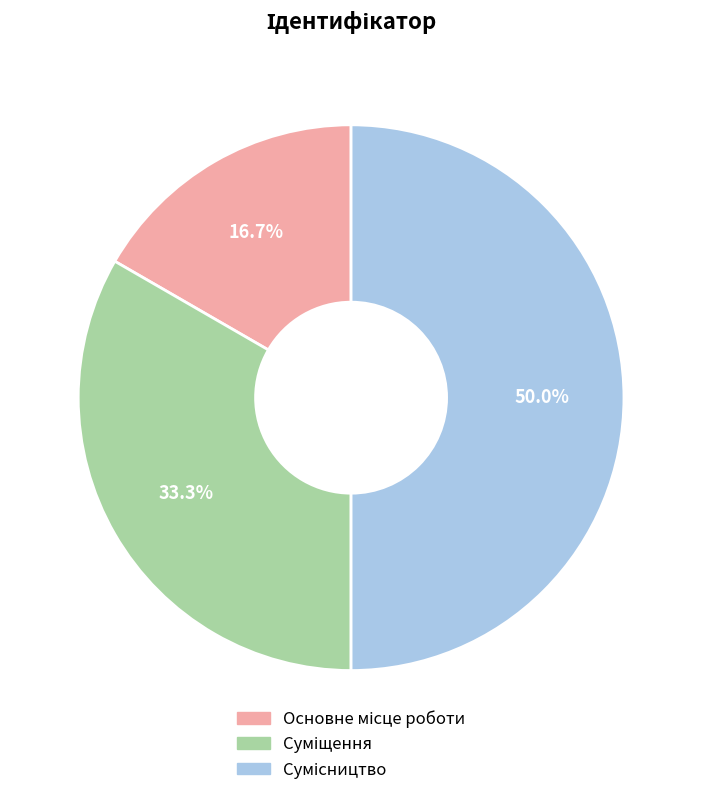

Count the number of slices in the pie.

3